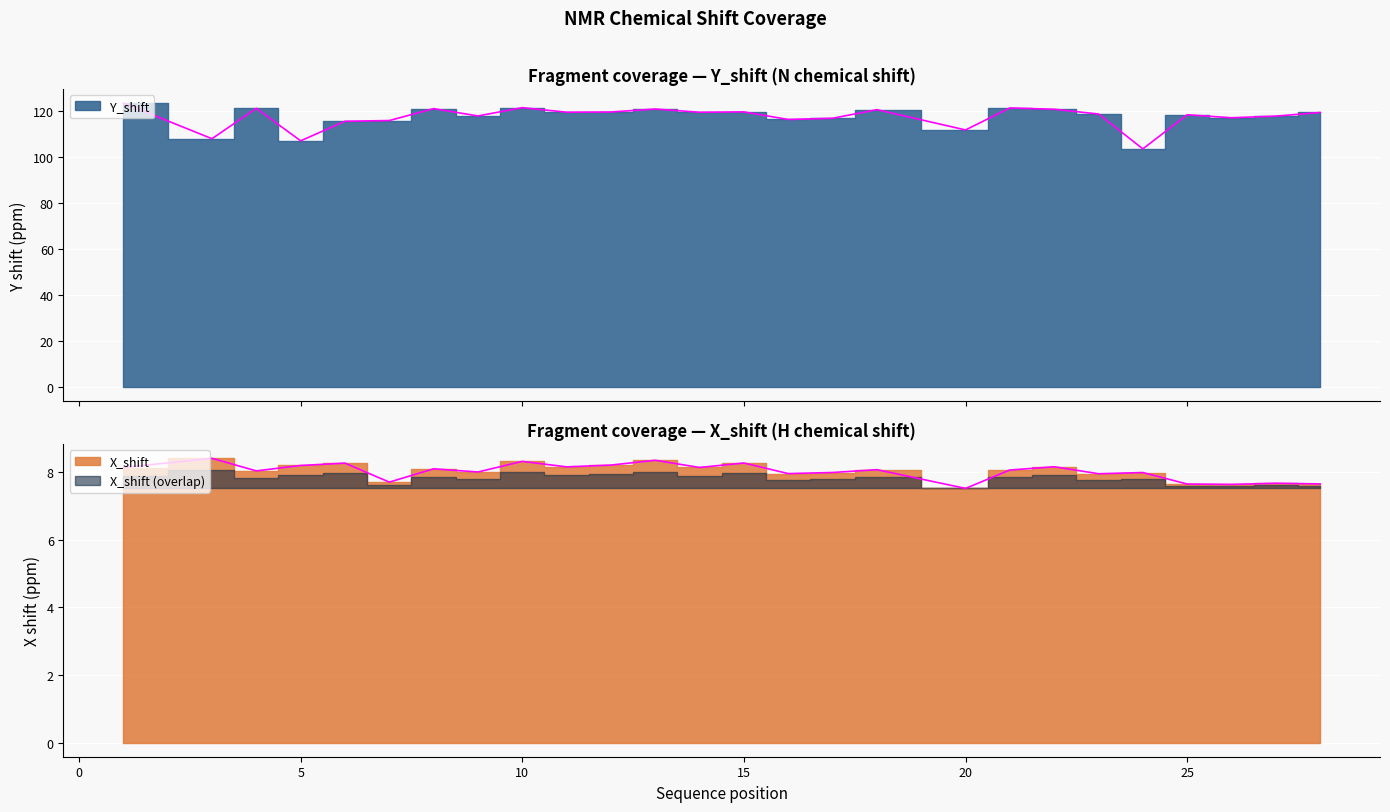

True or false: X_shift has a value of 5.6 at 1.

False